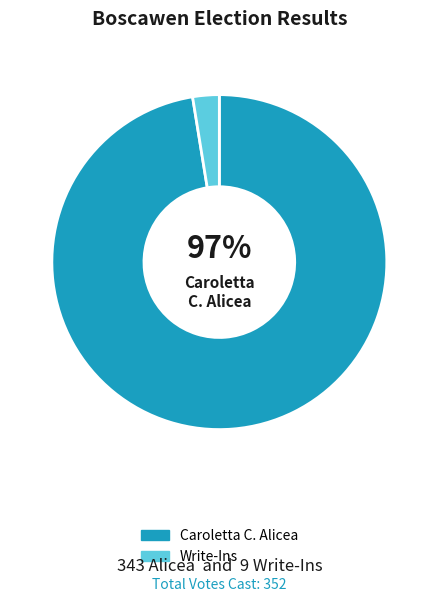

Which category has the smallest portion of the pie?

Write-Ins